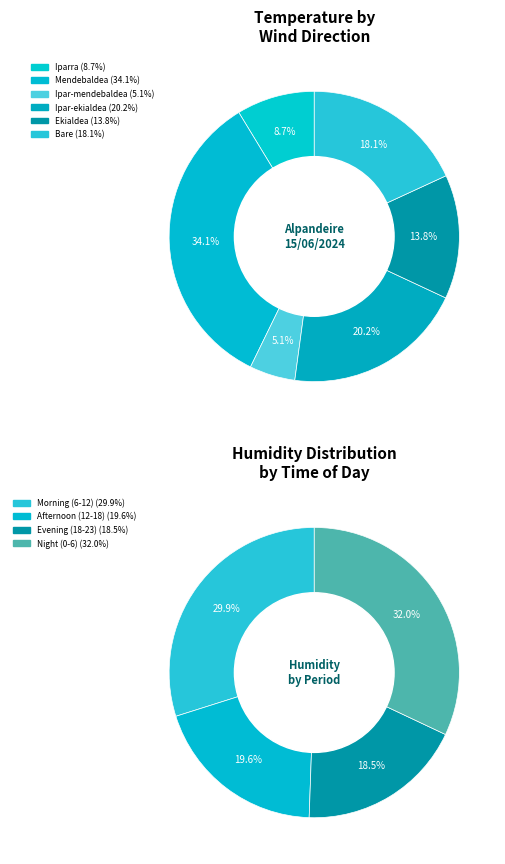

Do 03:00 and 04:00 together represent more than half of the pie?

No